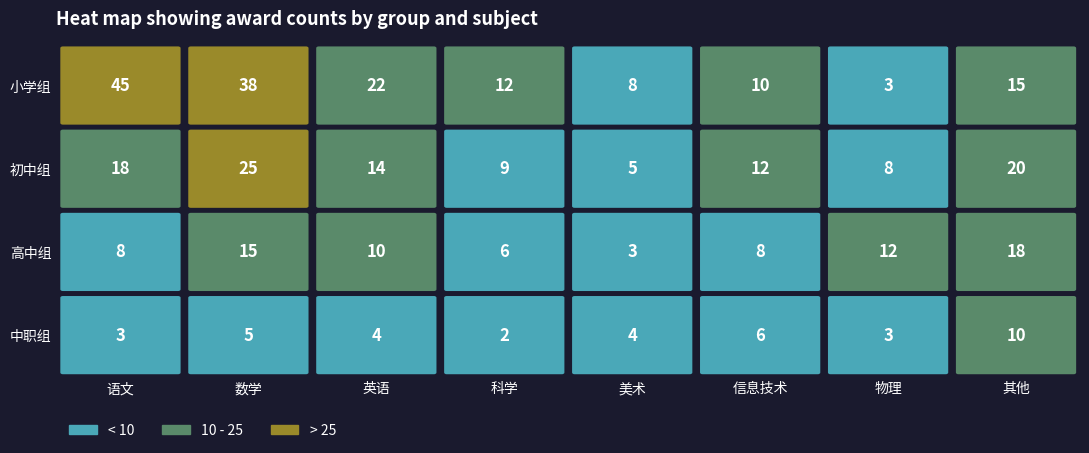

Count the number of categories in the chart.

8